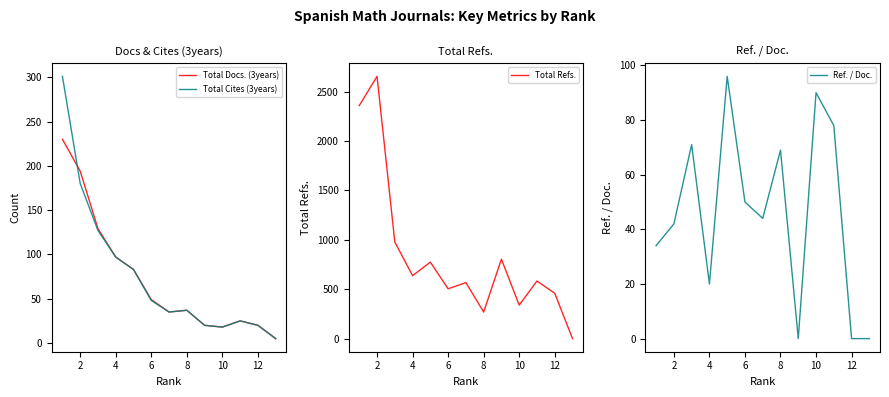

Is it true that Ref. / Doc. equals -55 at 12?

False